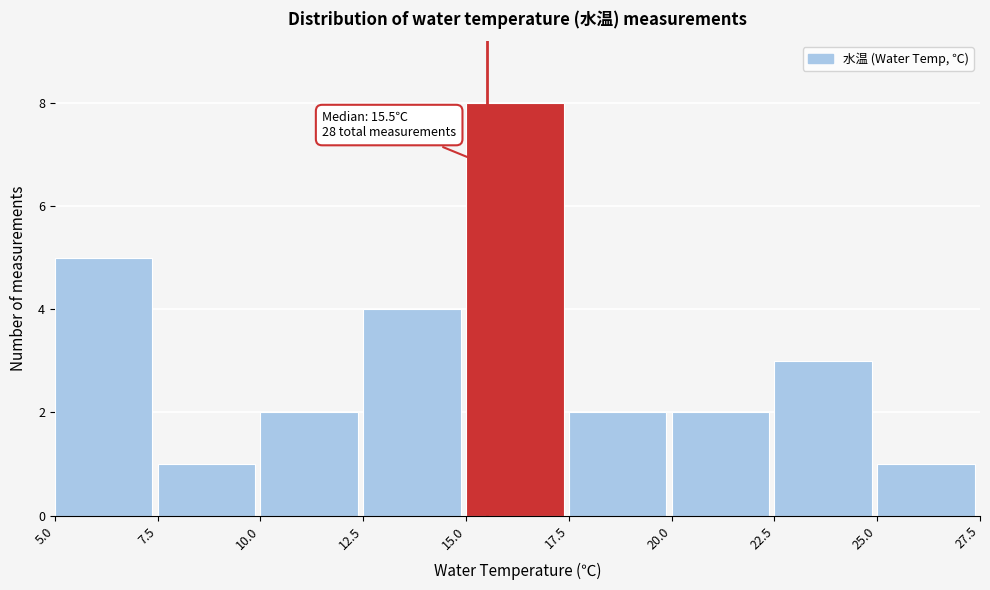

Which range on the x-axis has the tallest bar?

15.0 to 17.5